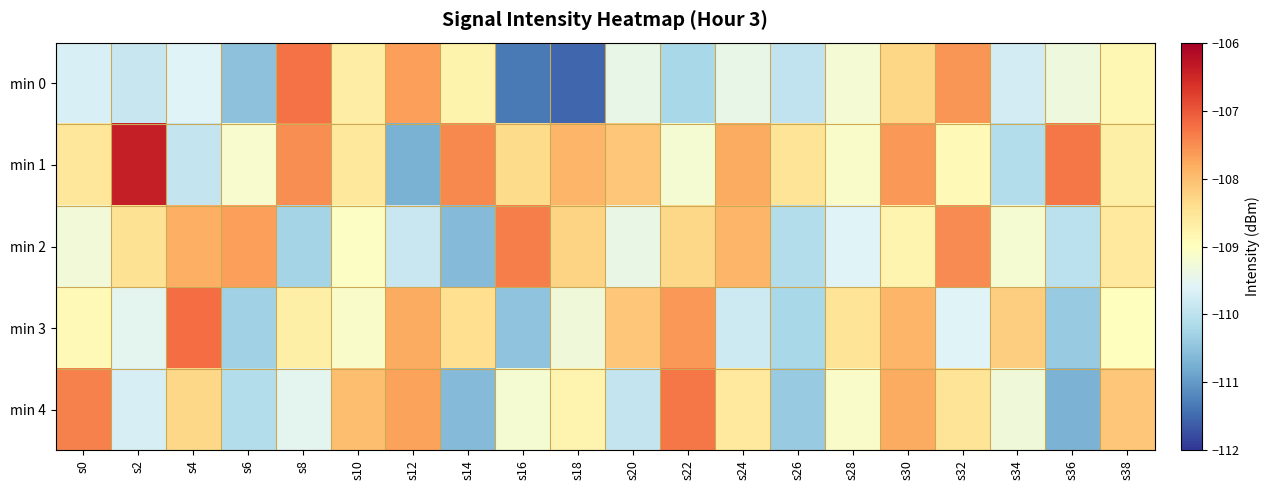

What is the spread (max minus min) of values at s38?

0.9